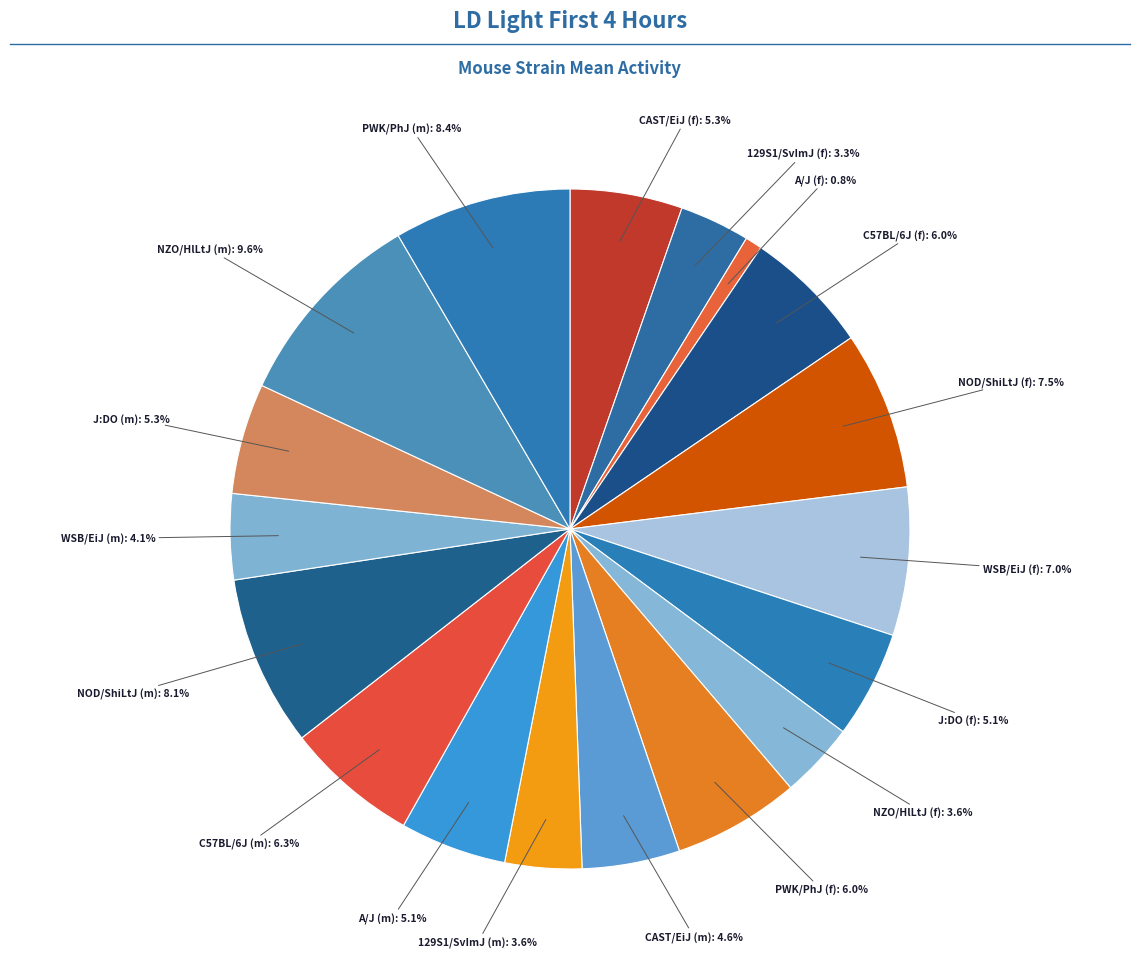

How many slices are in this pie chart?

18